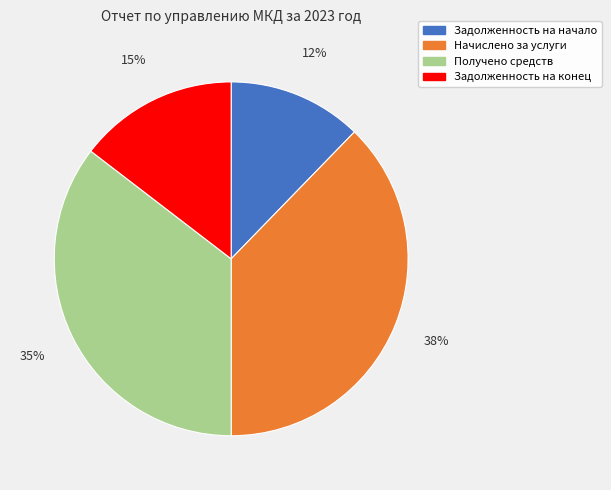

Is it true that Задолженность на конец is 23% of the pie?

False